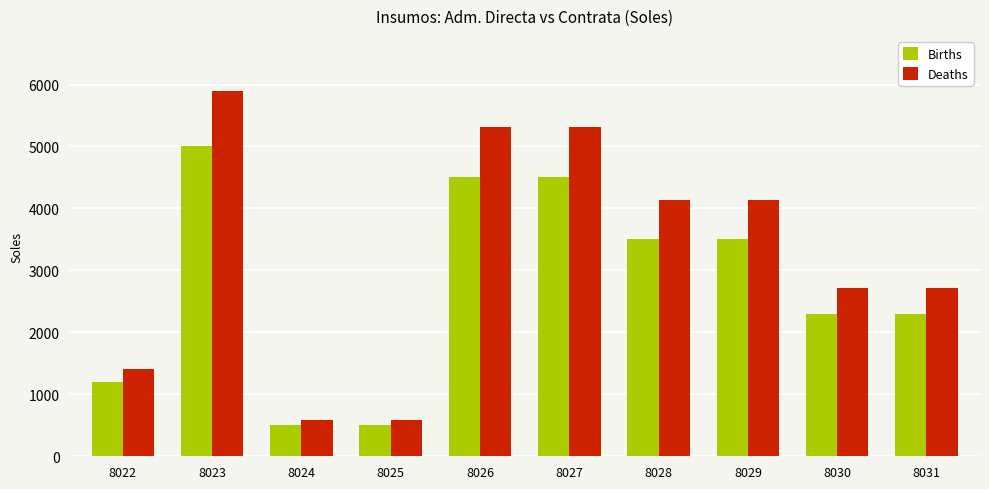

The Births series shows 1002 at 8029. True or false?

False